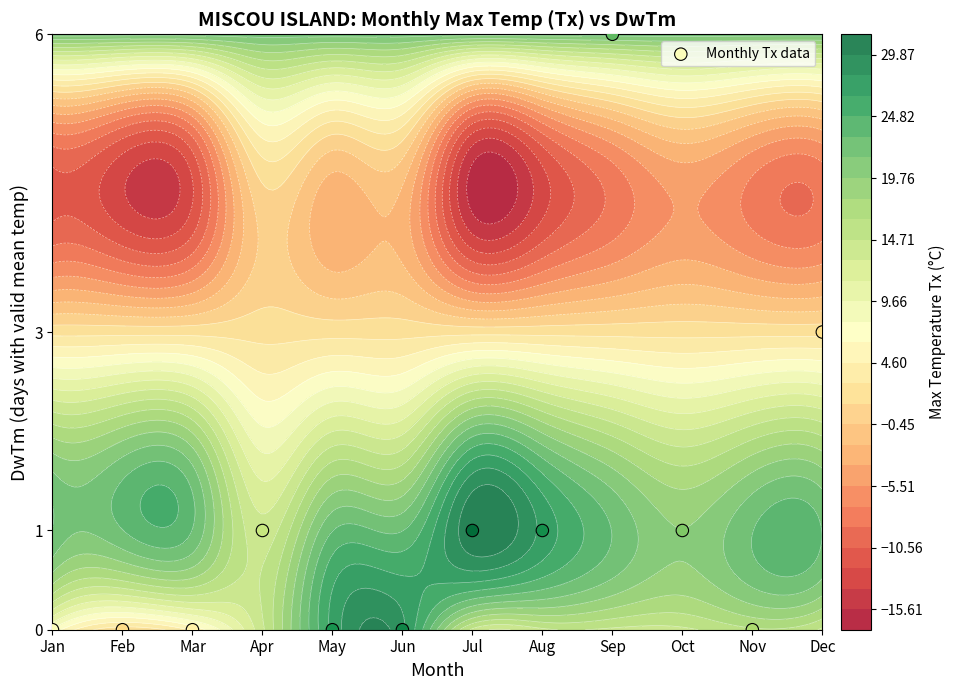

Rank the categories by value from highest to lowest.

Sep, Dec, Apr, Jul, Aug, Oct, Jan, Feb, Mar, May, Jun, Nov